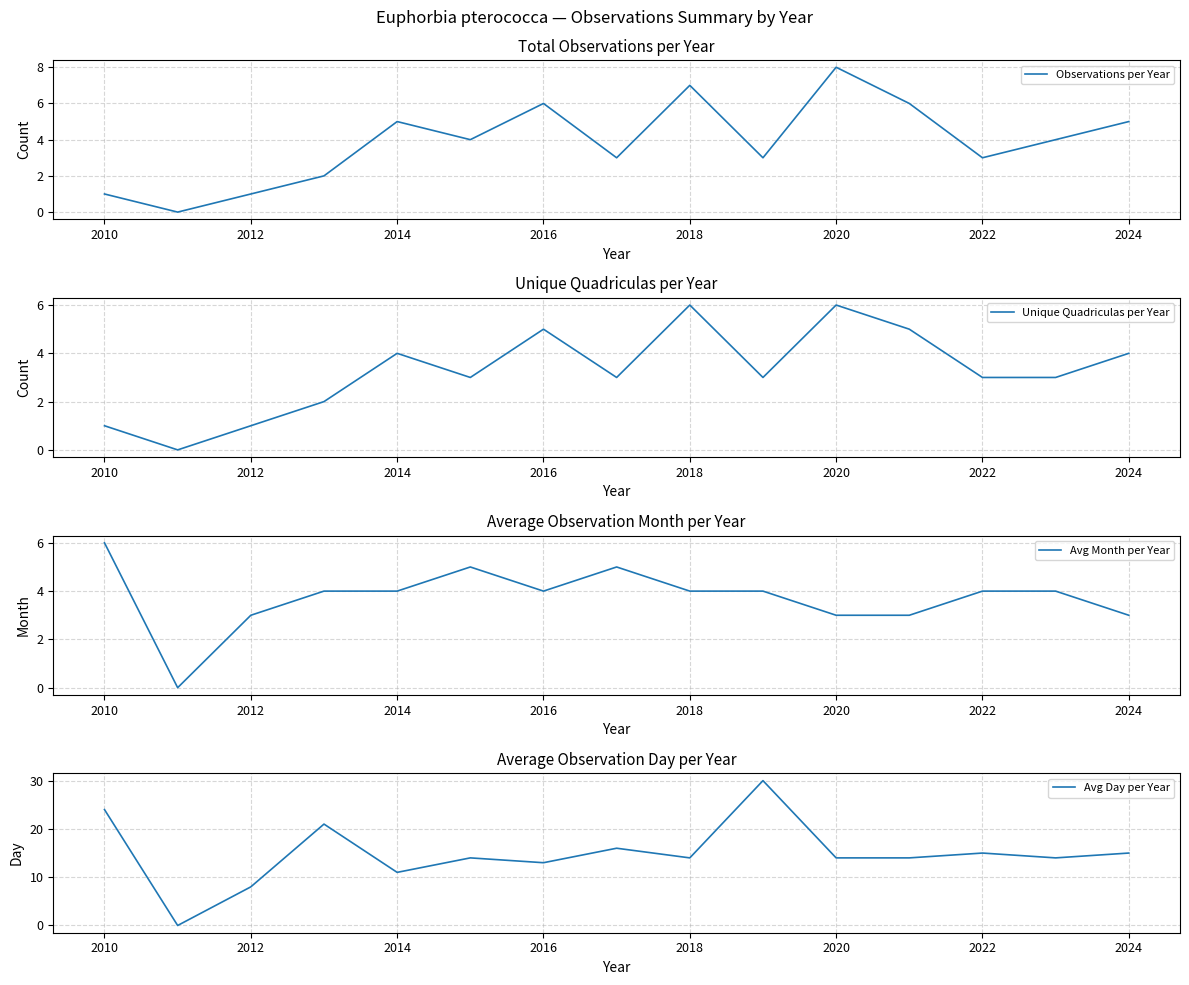

The value of Avg Month per Year at 2022 is 1. True or false?

False